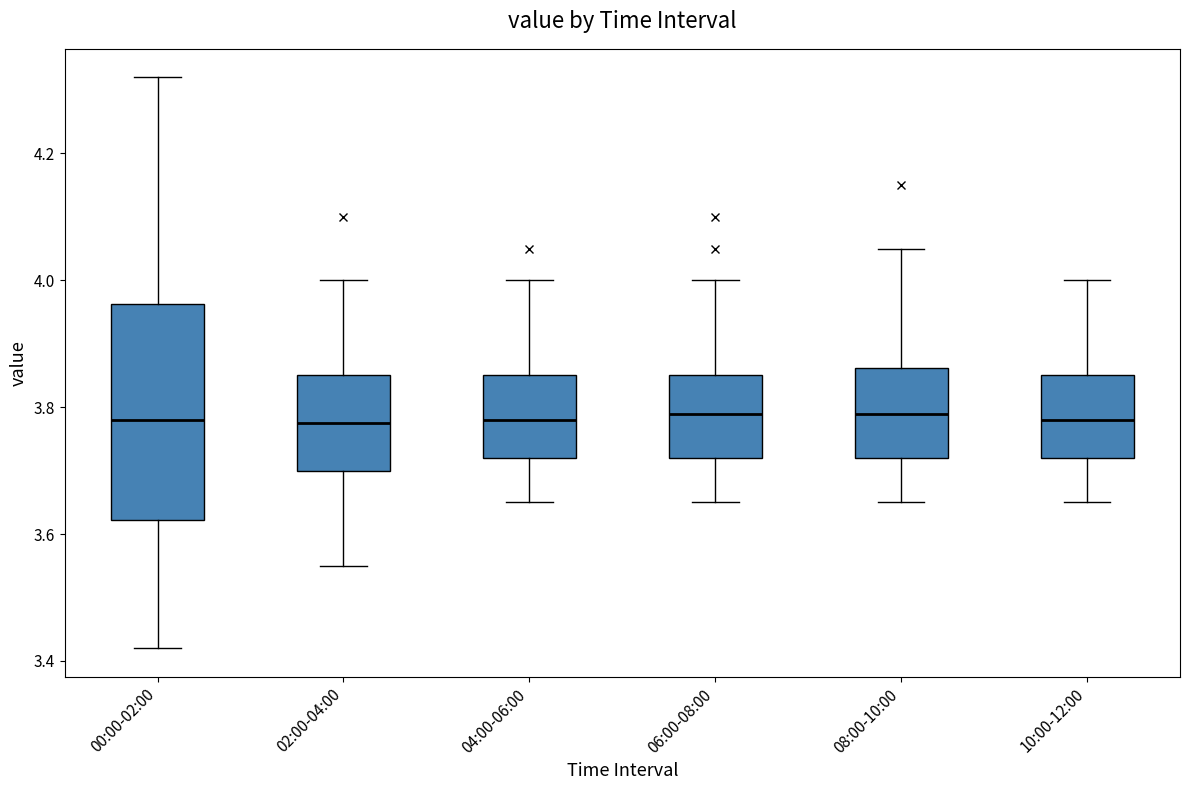

Comparing the boxes themselves (not the whiskers), which one is the tallest?

00:00-02:00